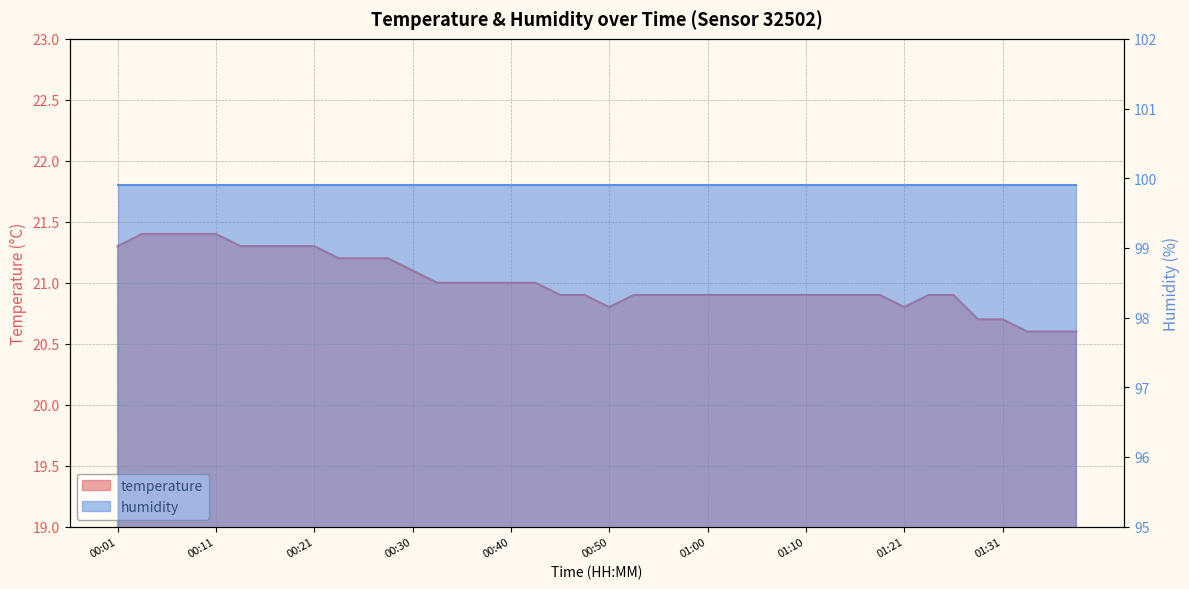

List the labels in order of value, smallest first.

01:33, 01:36, 01:38, 01:28, 01:31, 00:50, 01:21, 00:45, 00:48, 00:53, 00:55, 00:58, 01:00, 01:02, 01:05, 01:08, 01:10, 01:13, 01:16, 01:18, 01:23, 01:26, 00:33, 00:35, 00:38, 00:40, 00:43, 00:30, 00:23, 00:26, 00:28, 00:01, 00:13, 00:16, 00:18, 00:21, 00:04, 00:06, 00:08, 00:11